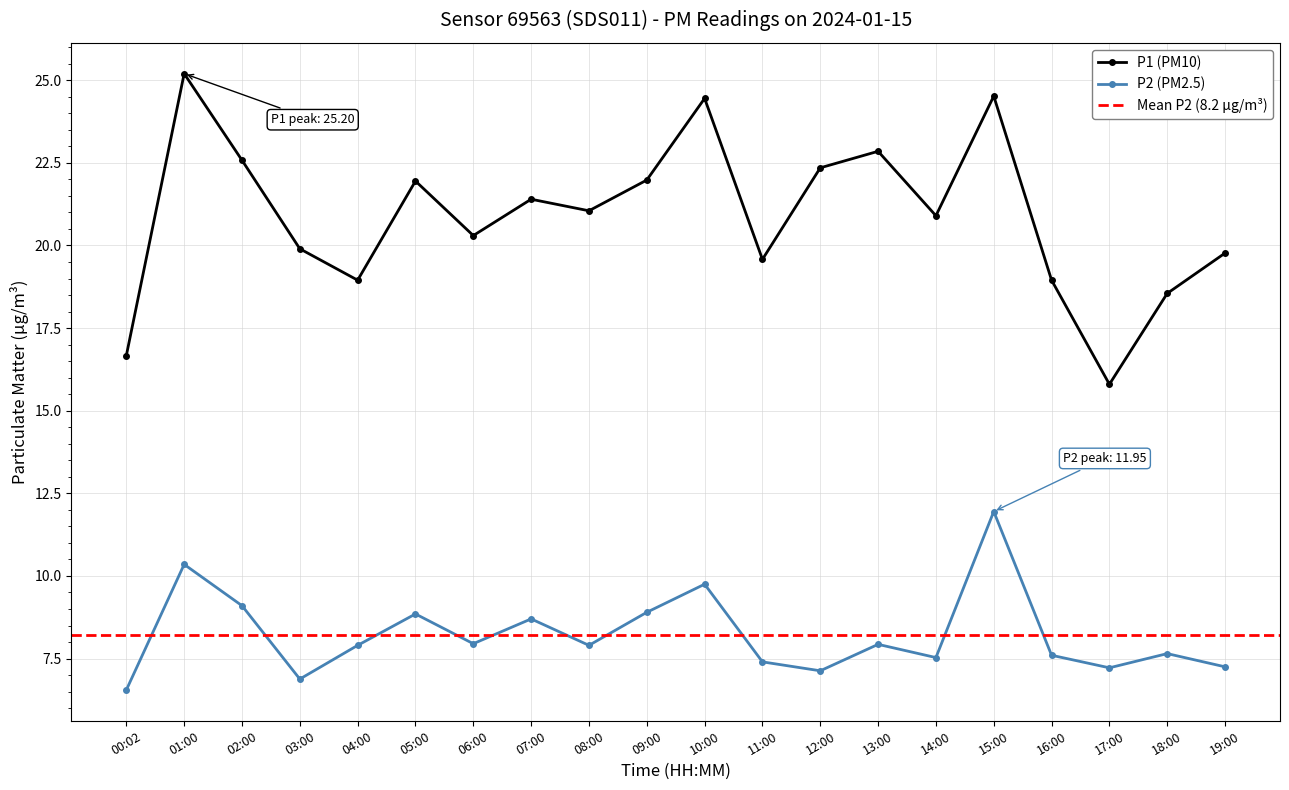

What is the difference between the highest and lowest values at 10:00?

14.7